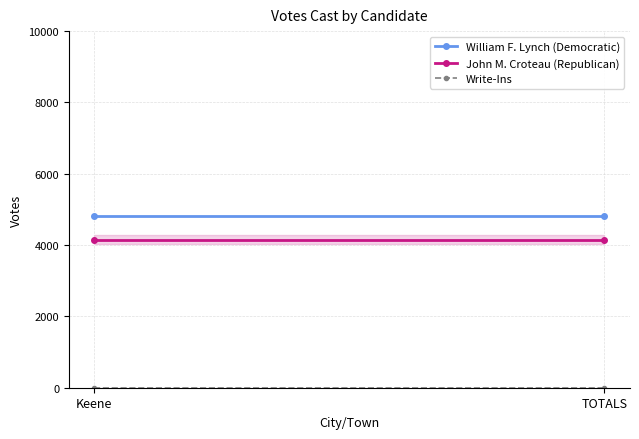

Is this an area chart (filled region under the line)?

No